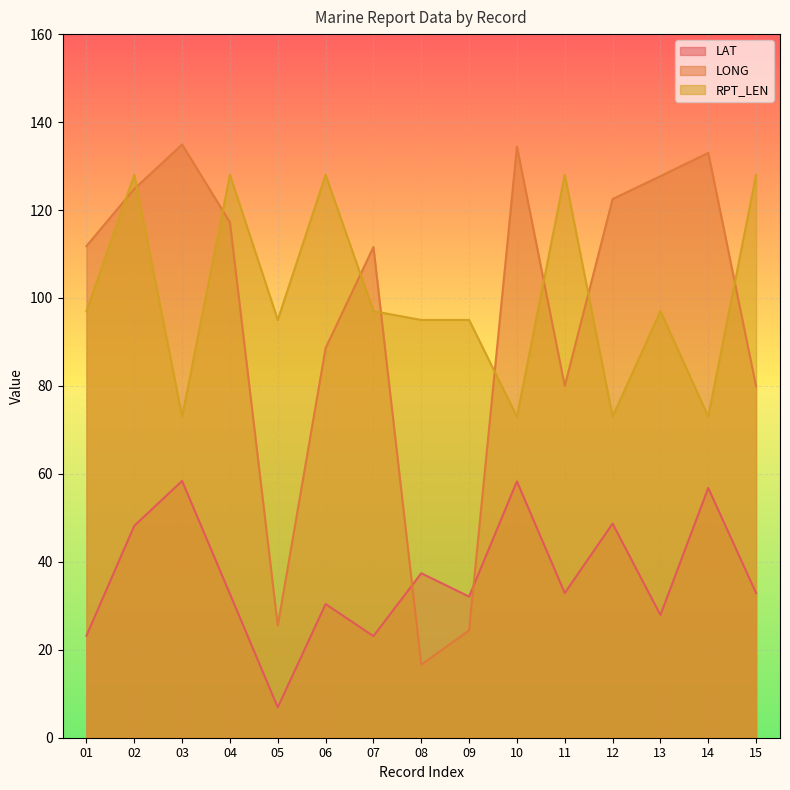

Reading left to right, extract all data points from this chart.

LAT: 01=23.2	02=48.2	03=58.4	04=32.7	05=6.9	06=30.4	07=23.1	08=37.4	09=32.1	10=58.3	11=32.9	12=48.7	13=27.9	14=56.8	15=32.9
LONG: 01=111.8	02=124.8	03=134.9	04=117.2	05=25.5	06=88.6	07=111.6	08=16.6	09=24.4	10=134.4	11=80.0	12=122.5	13=127.7	14=133.0	15=79.9
RPT_LEN: 01=97.0	02=128.0	03=73.0	04=128.0	05=95.0	06=128.0	07=97.0	08=95.0	09=95.0	10=73.0	11=128.0	12=73.0	13=97.0	14=73.0	15=128.0